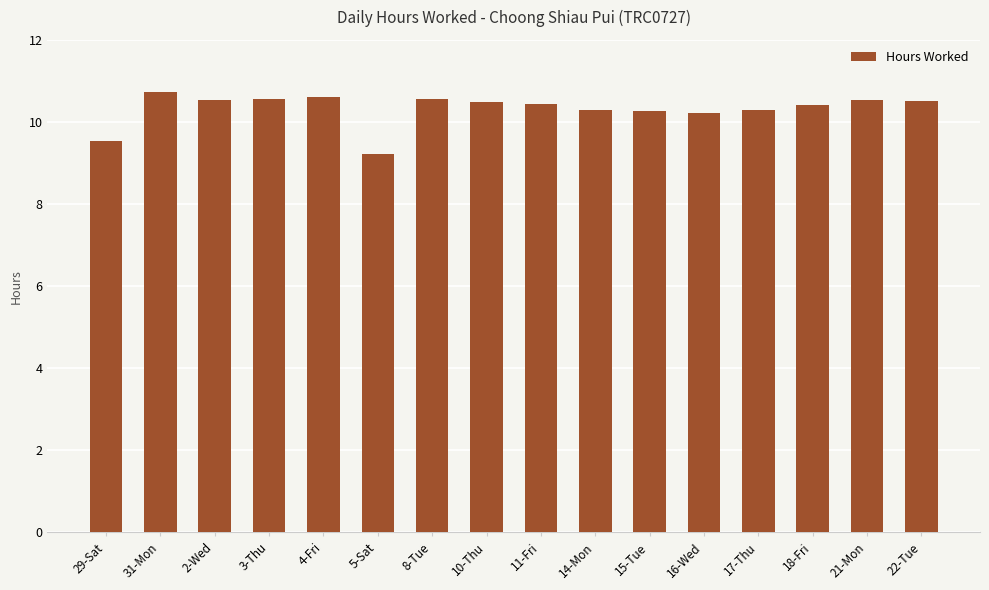

What is the sum of the values at 29-Sat and 11-Fri?

20.0